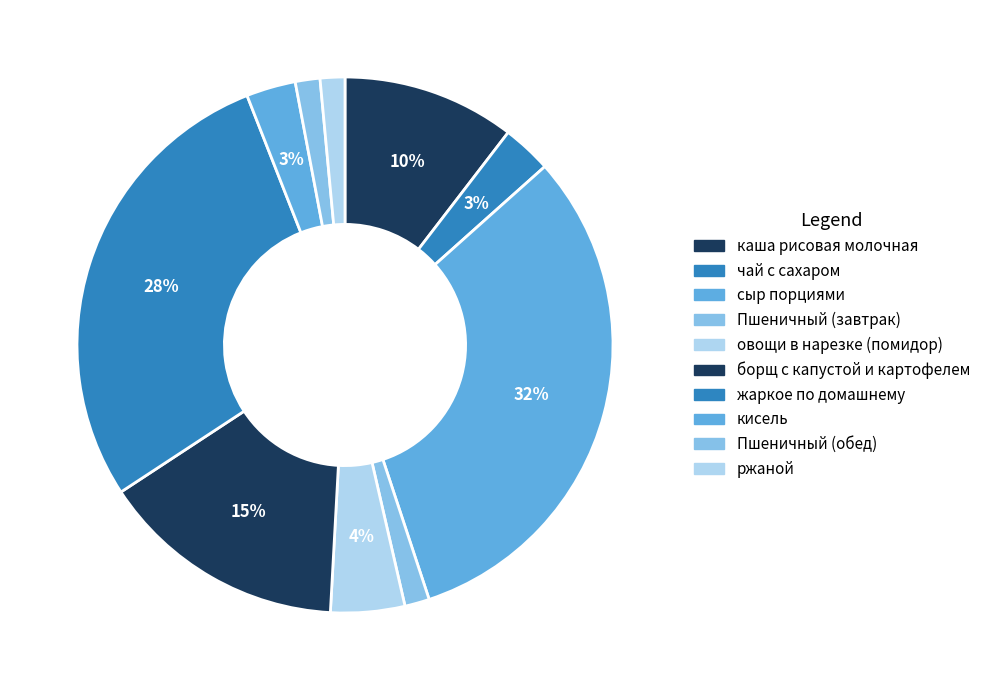

Rank the categories by value from highest to lowest.

сыр порциями, жаркое по домашнему, борщ с капустой и картофелем, каша рисовая молочная, овощи в нарезке (помидор), чай с сахаром, кисель, Пшеничный (завтрак), Пшеничный (обед), ржаной